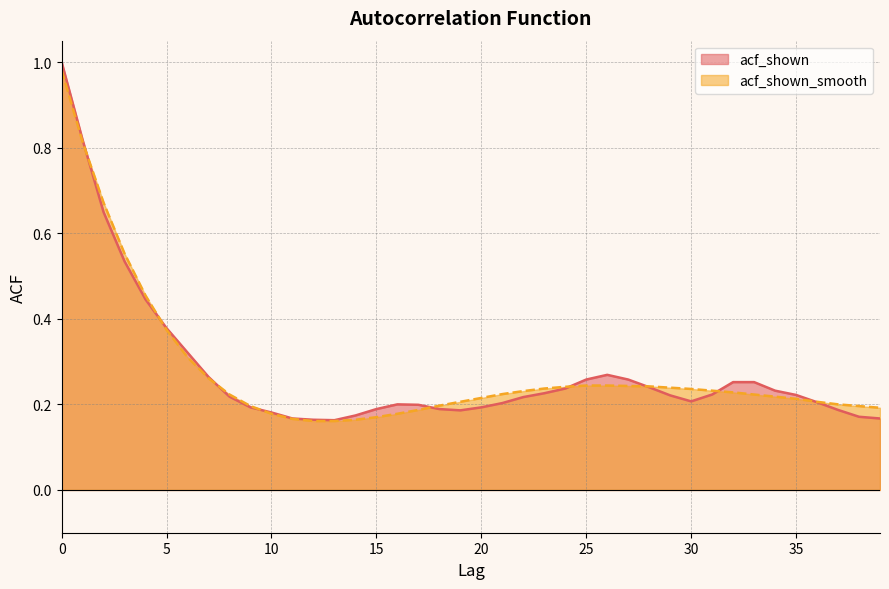

What are all the series names shown in the legend?

acf_shown, acf_shown_smooth